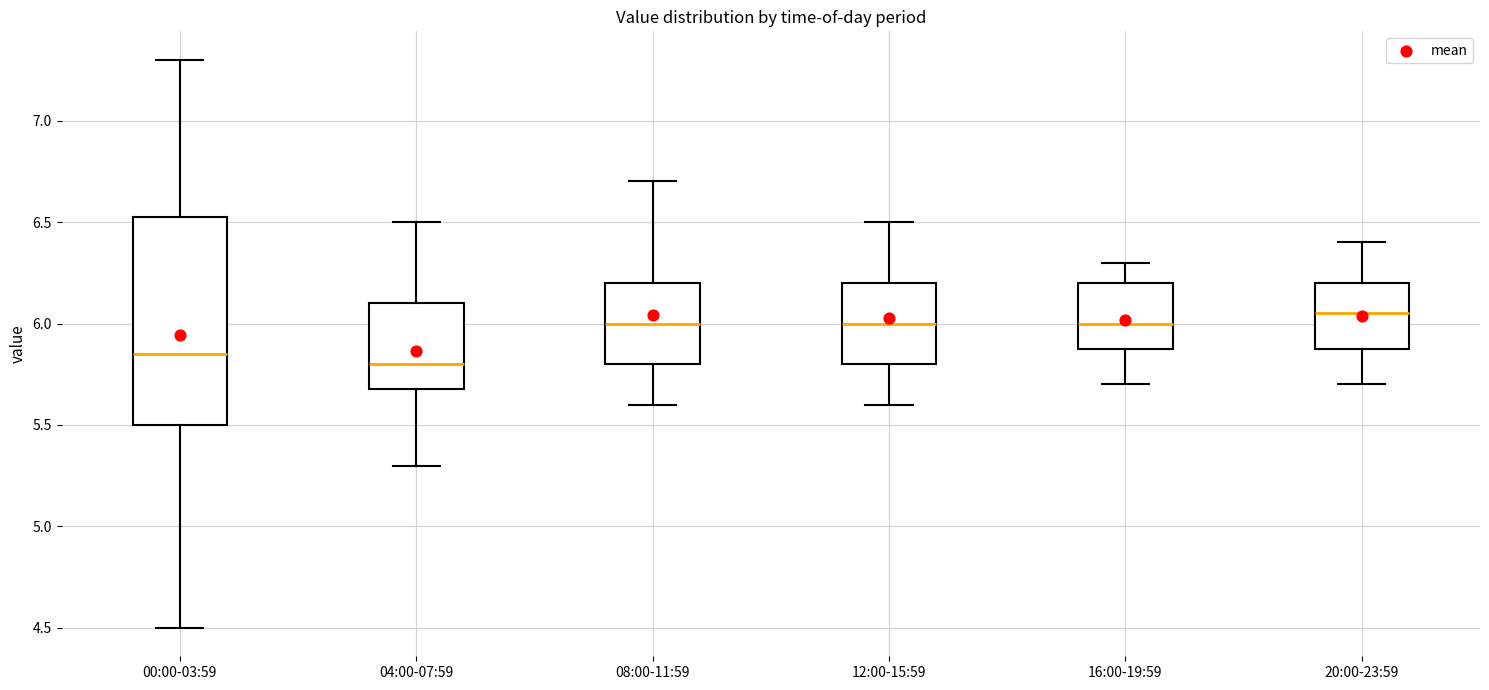

Reading left to right, read every box against the y-axis: the position of its median line, the range the box covers, and the ends of its whiskers. The values are not printed on the chart, so give them approximately, as read against the axis.

00:00-03:59: median 5.85, box 5.50 to 6.55, whiskers 4.50 to 7.30
04:00-07:59: median 5.80, box 5.70 to 6.10, whiskers 5.30 to 6.50
08:00-11:59: median 6.00, box 5.80 to 6.20, whiskers 5.60 to 6.70
12:00-15:59: median 6.00, box 5.80 to 6.20, whiskers 5.60 to 6.50
16:00-19:59: median 6.00, box 5.90 to 6.20, whiskers 5.70 to 6.30
20:00-23:59: median 6.05, box 5.90 to 6.20, whiskers 5.70 to 6.40